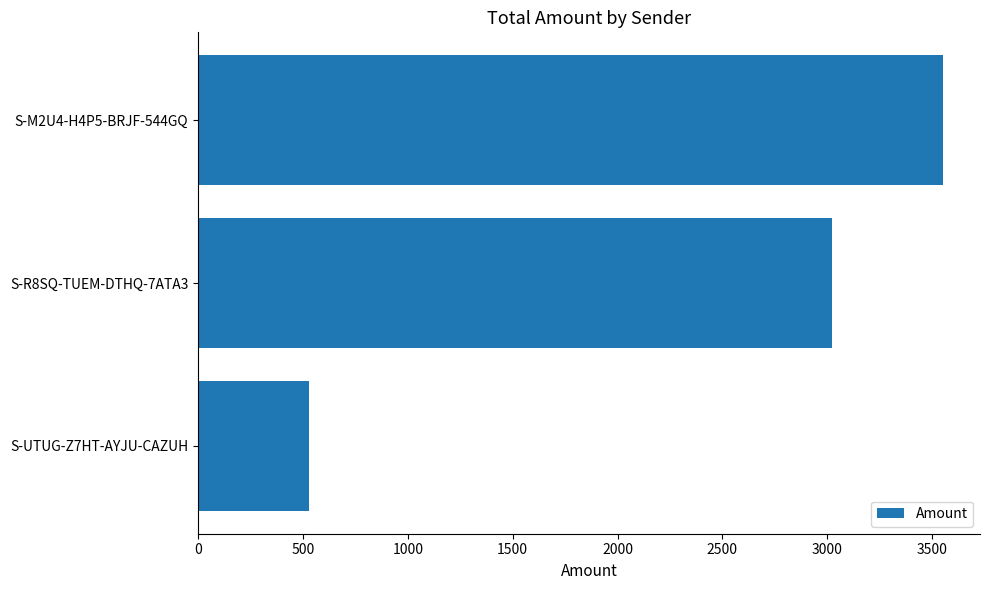

What is the difference between the maximum and second lowest values?

528.0